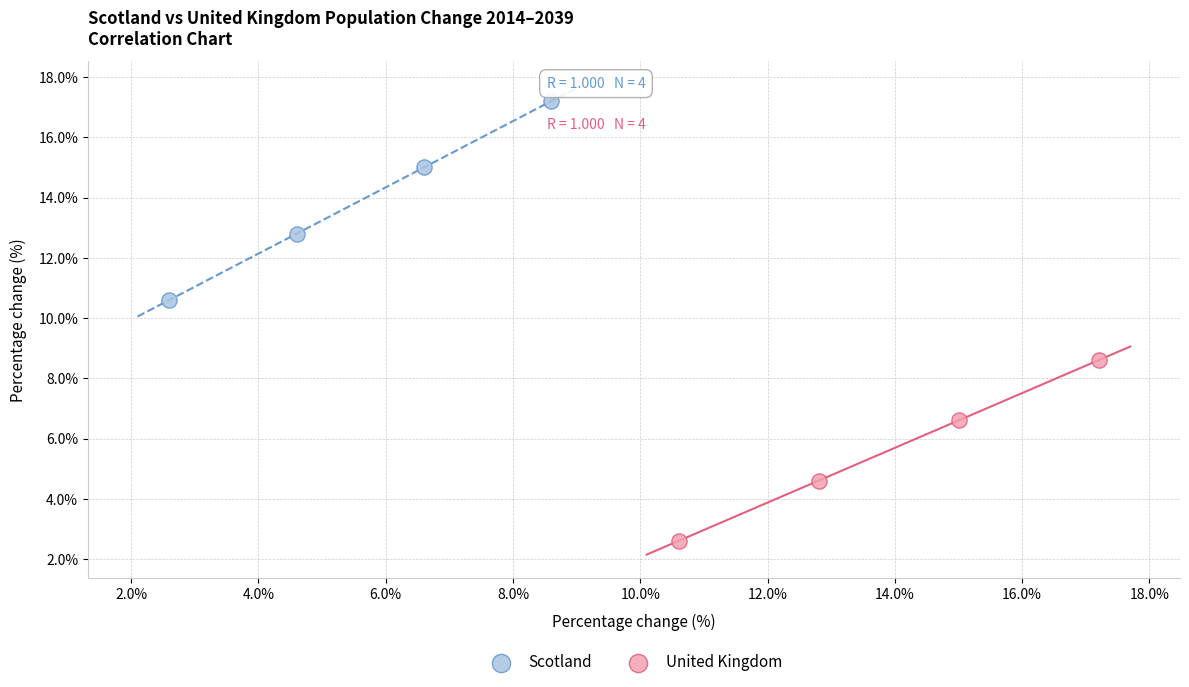

Which series reaches the minimum Y coordinate?

United Kingdom